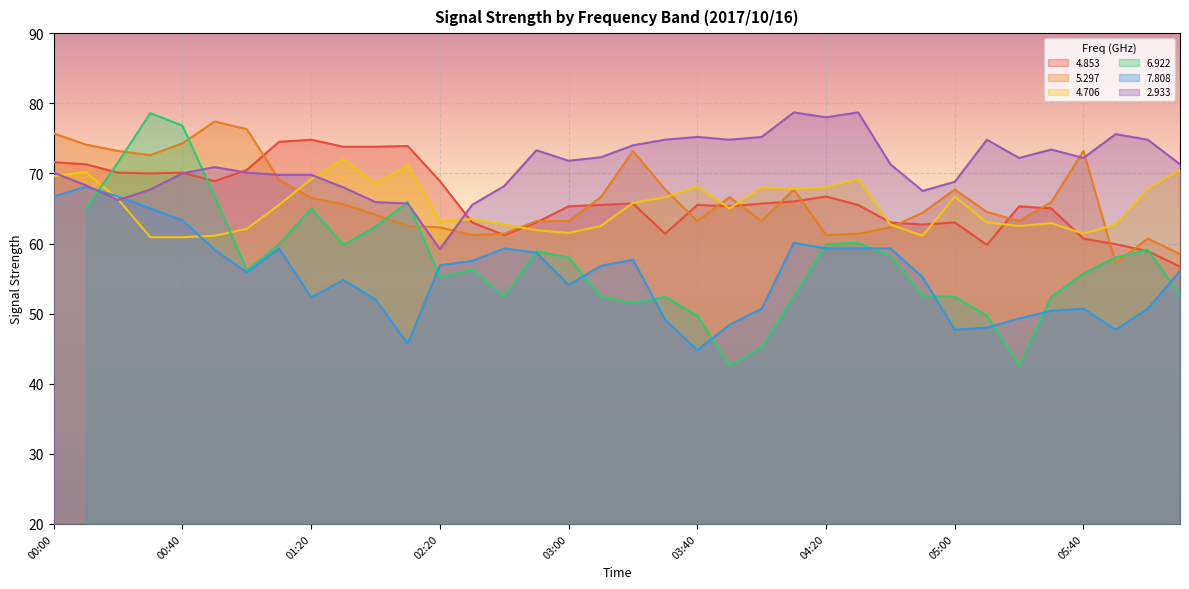

How many data points does each series have?

36